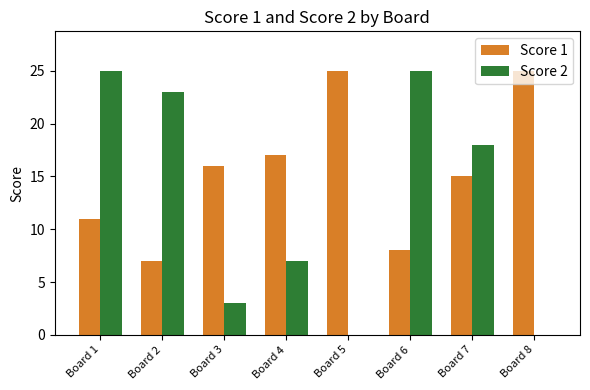

What is the highest value of the Score 1 series?

25